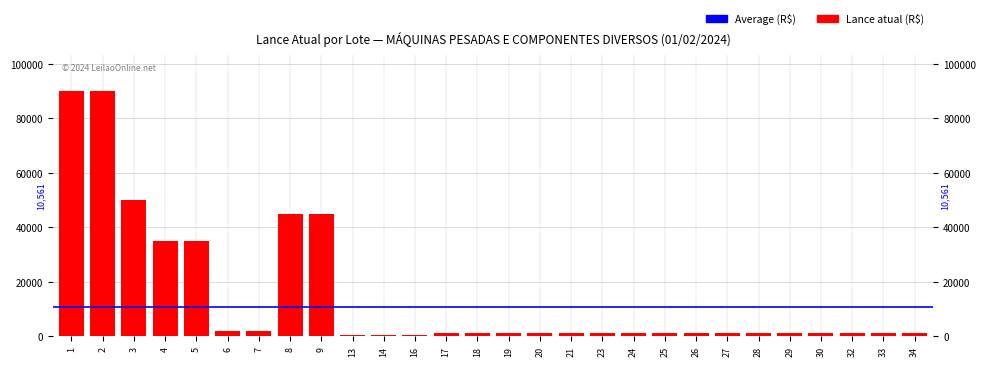

How many categories are shown in the chart?

28